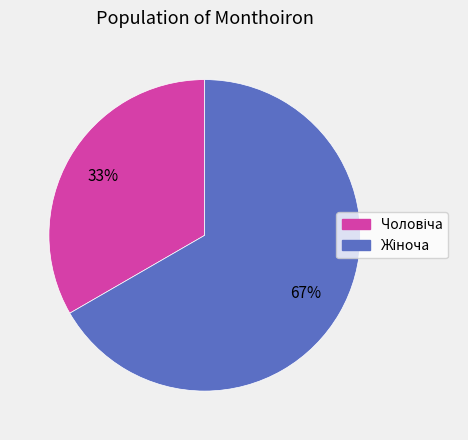

Is there a majority slice in this chart?

Yes